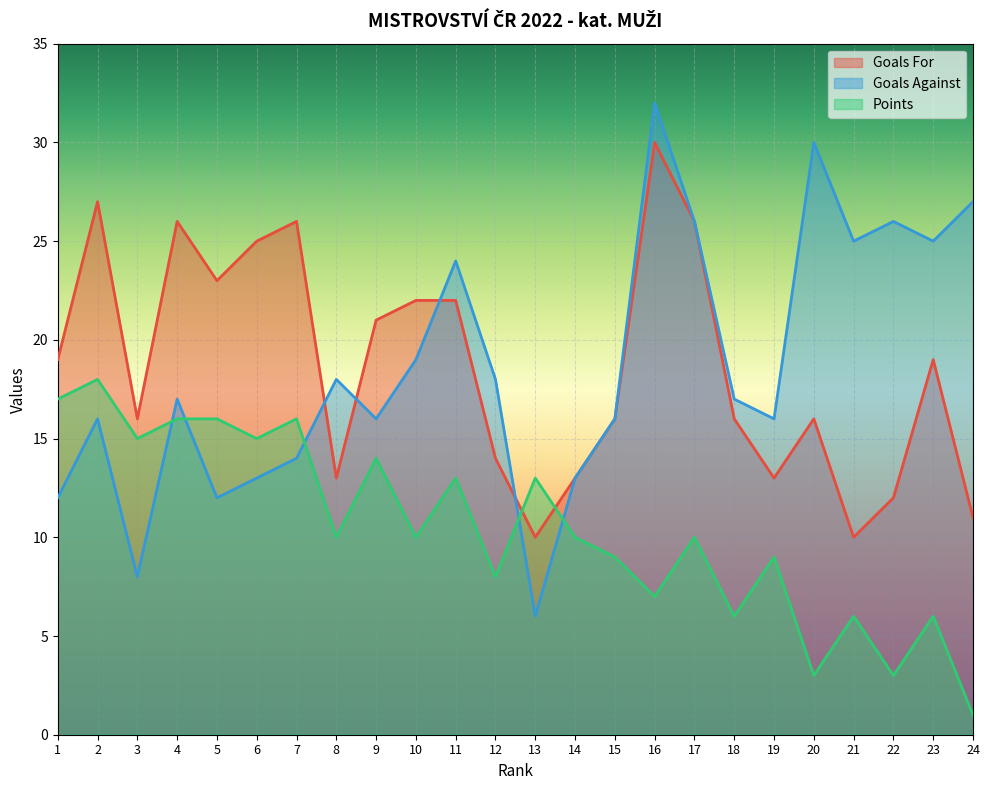

The Goals For series shows 21 at 3. True or false?

False